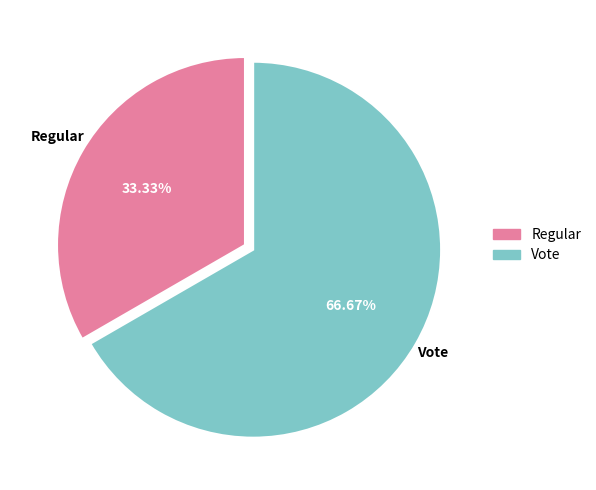

Combined, do Vote and Regular account for over 50%?

Yes